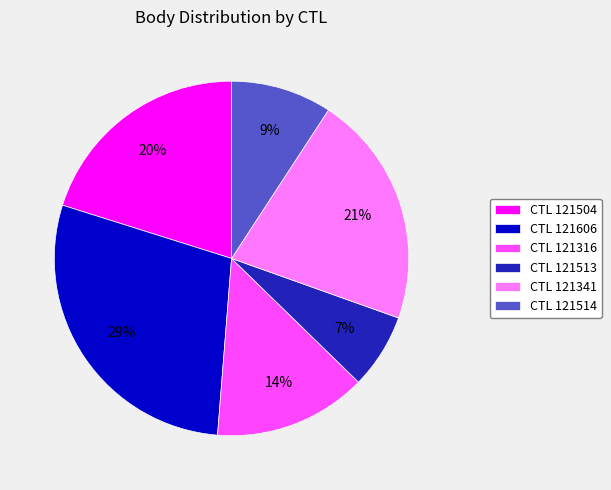

Count the number of slices in the pie.

6